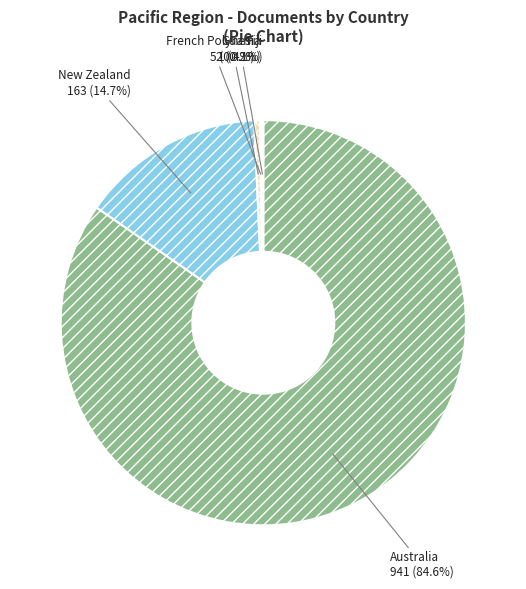

Which slice is the largest?

Australia